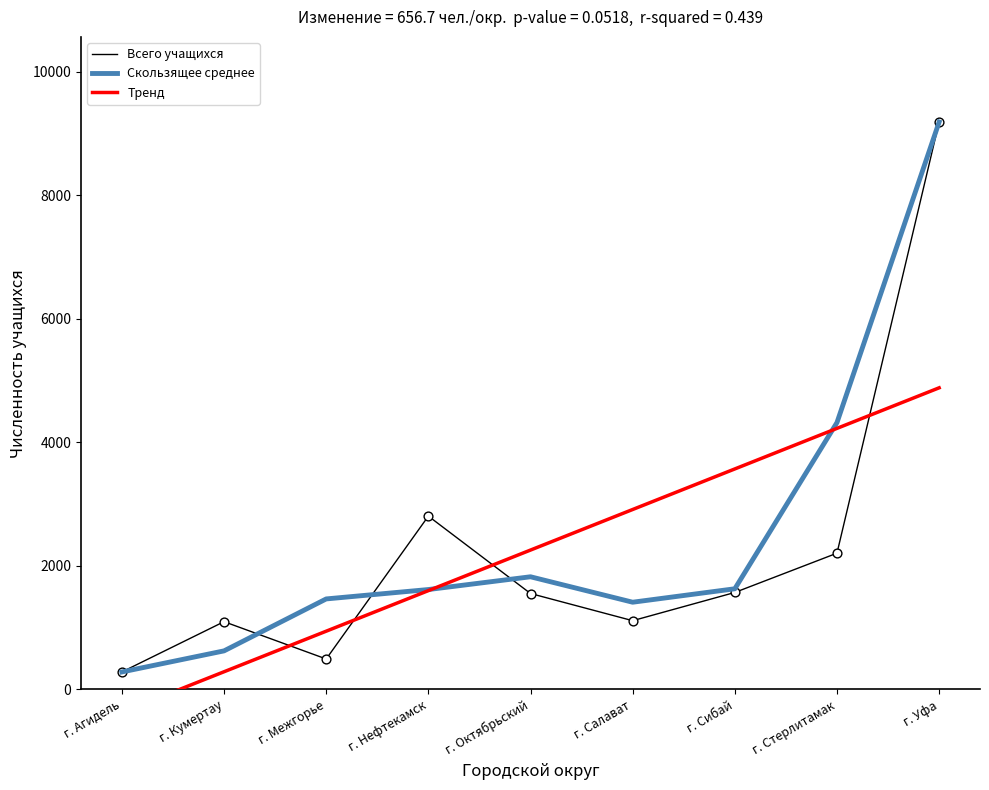

Is the value of Скользящее среднее at г. Межгорье greater than the value of Тренд at г. Агидель?

Yes